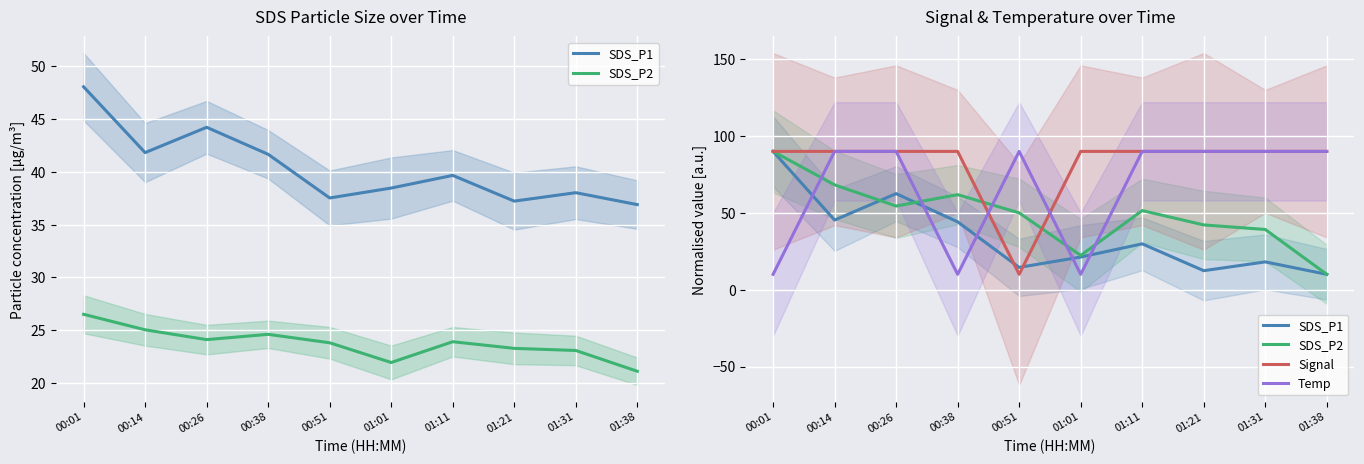

What is the value of the Temp point at the 9th from the left?

90.0